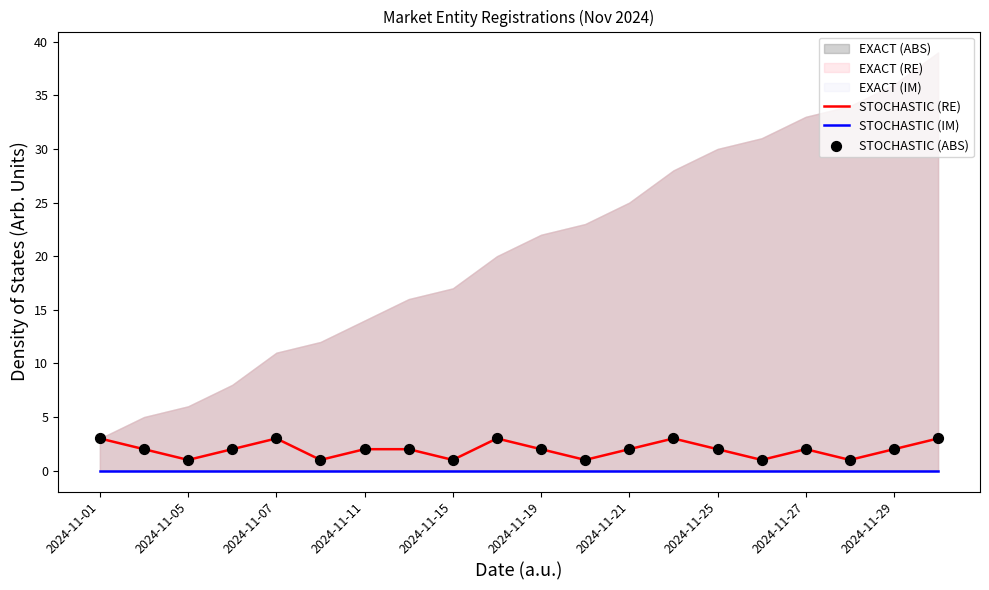

The value of STOCHASTIC (RE) at 2024-11-25 is 2. True or false?

True